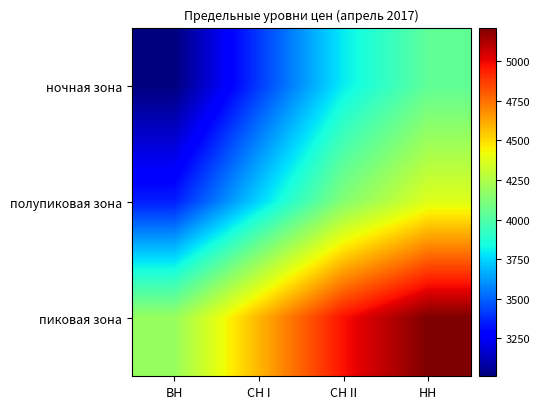

Which category has the highest value across all series?

НН